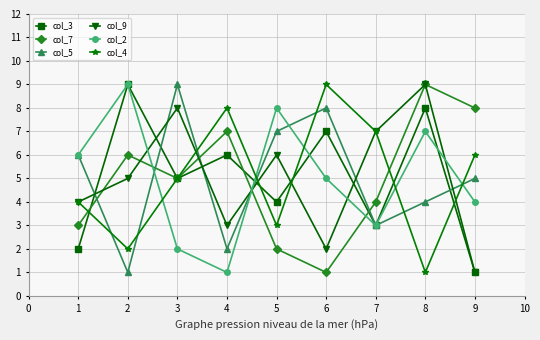

Between 5 and 6, which series saw the biggest shift?

col_4